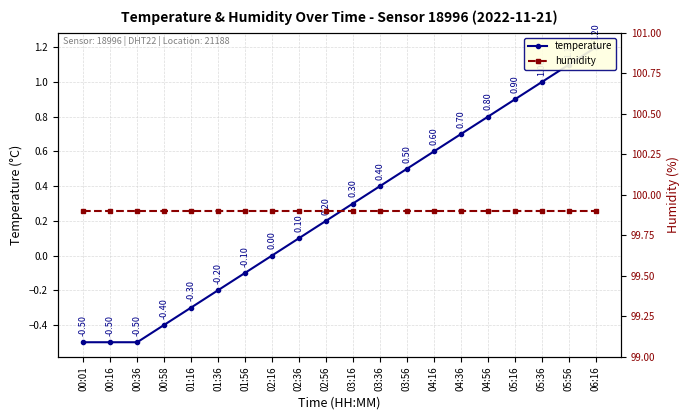

True or false: temperature and humidity intersect in this chart.

False